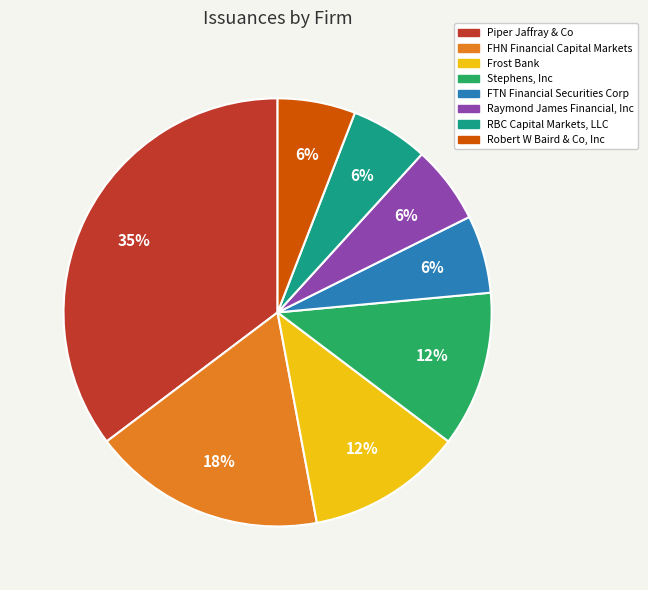

To the nearest percent, what percentage of the pie is Frost Bank?

12%